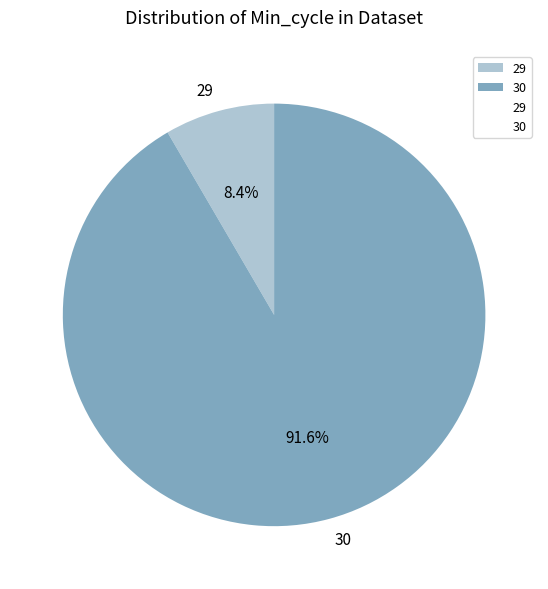

What percentage is NOT represented by 29?

91.6%